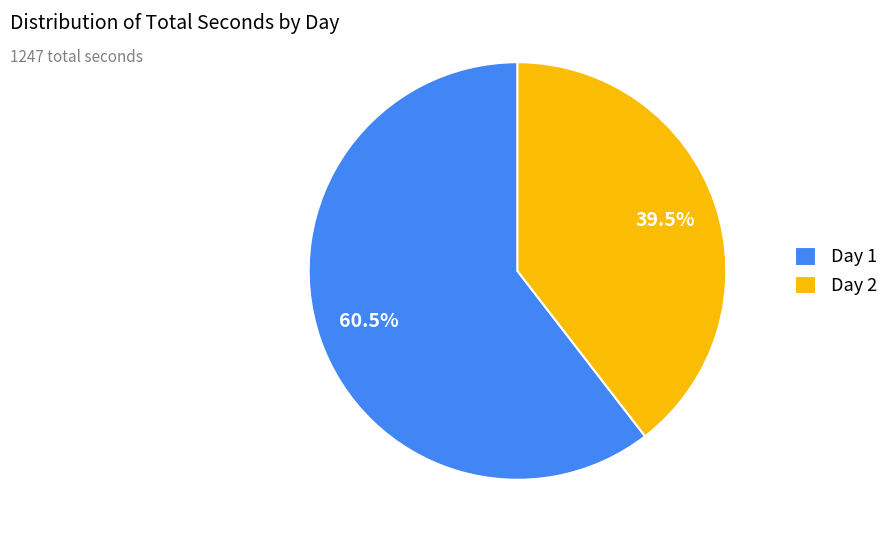

How many slices are in this pie chart?

2